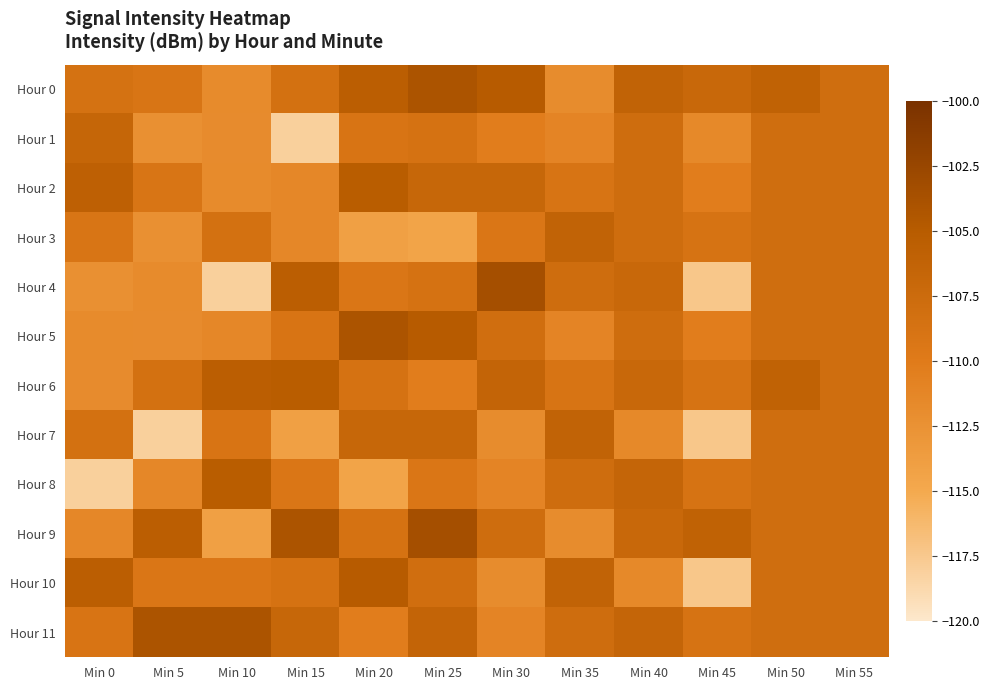

What is the spread (max minus min) of values at Min 25?

11.0